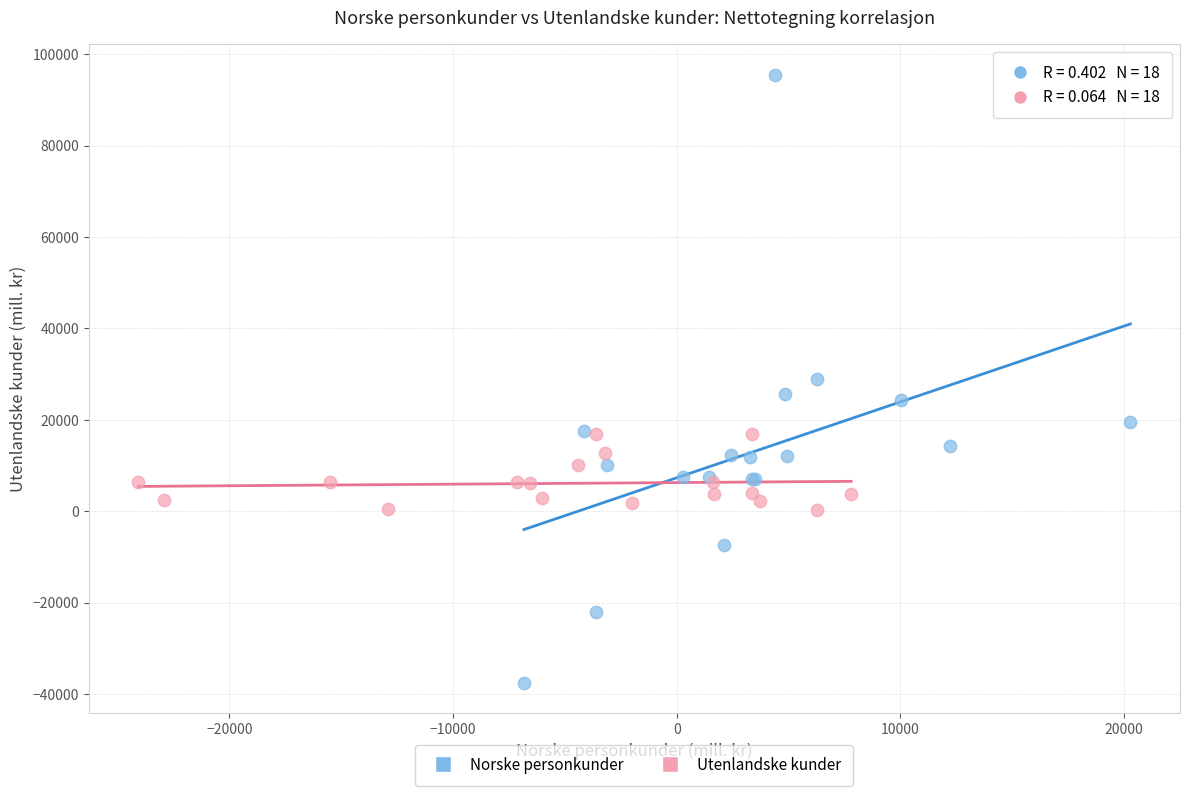

What are all the series names shown in the legend?

Norske personkunder, Utenlandske kunder